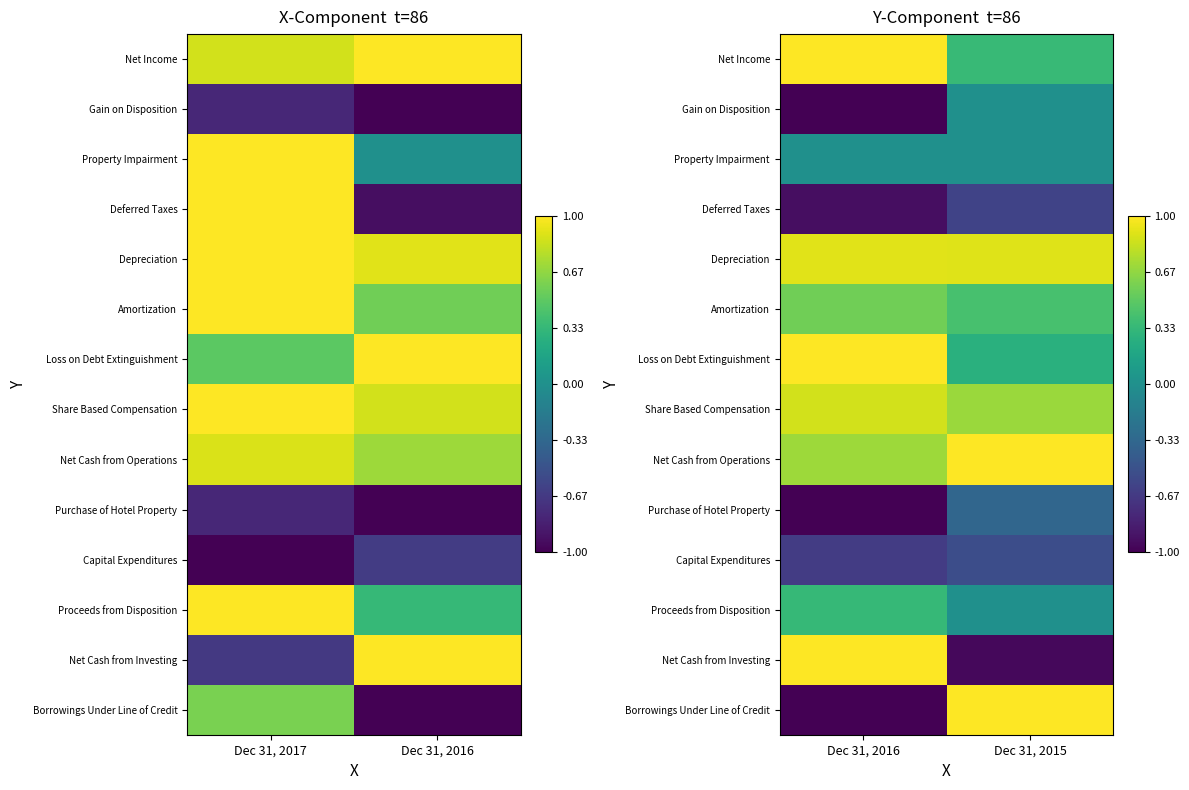

At which label does Capital Expenditures reach its peak?

Dec 31, 2015